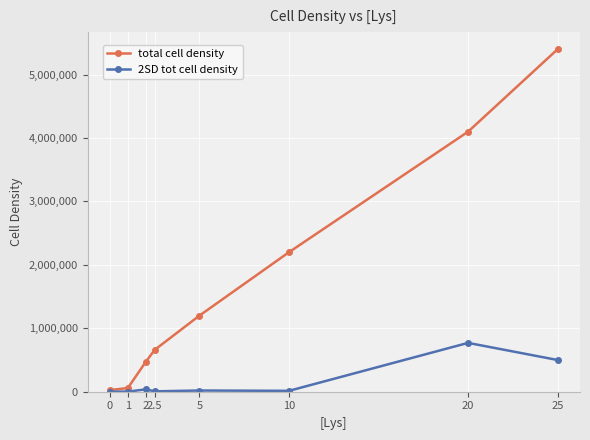

The value of total cell density at 25 is 5400000. True or false?

True